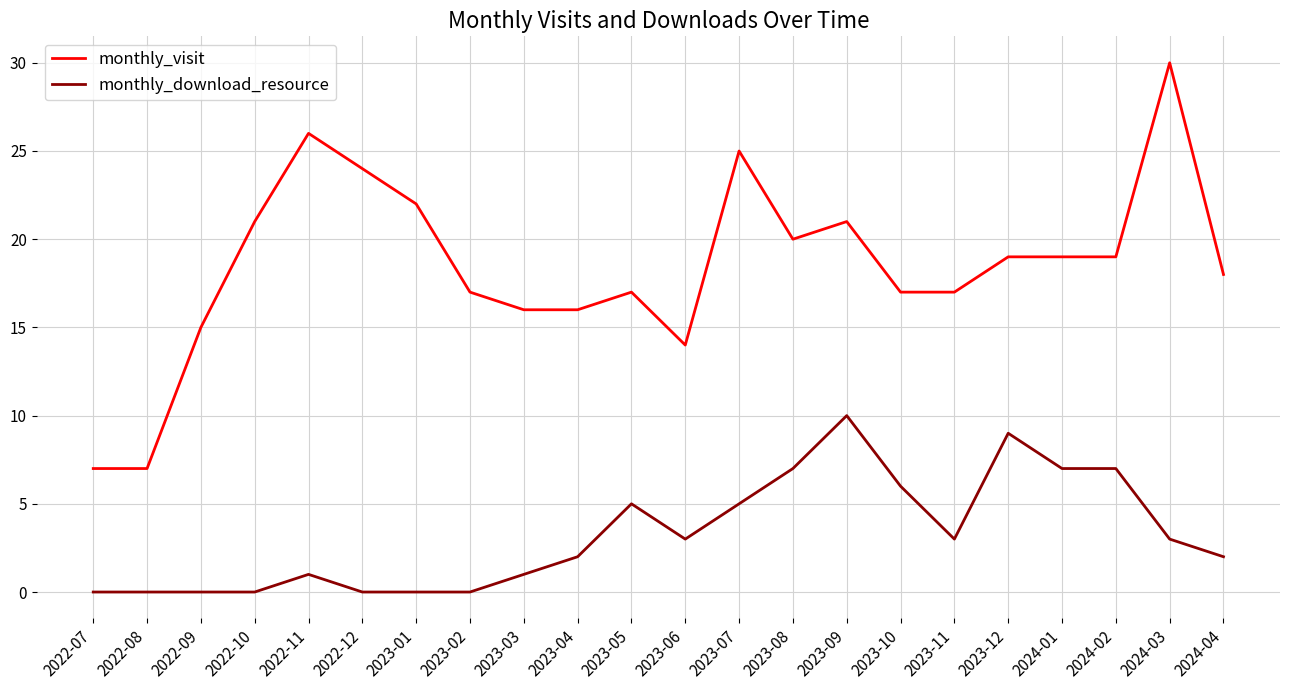

Is this an area chart (filled region under the line)?

No